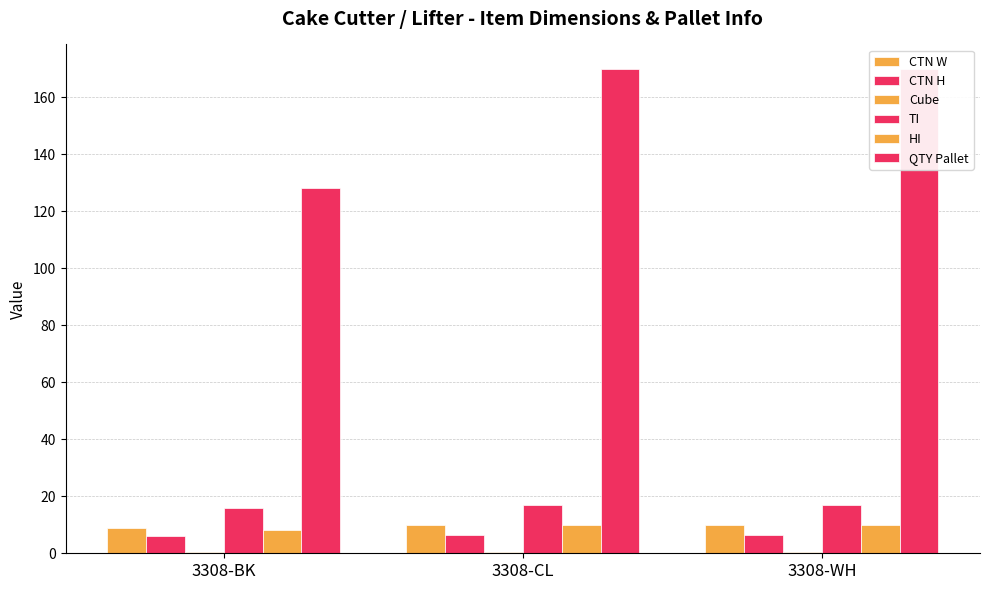

What is the sum of all CTN H values?

19.0